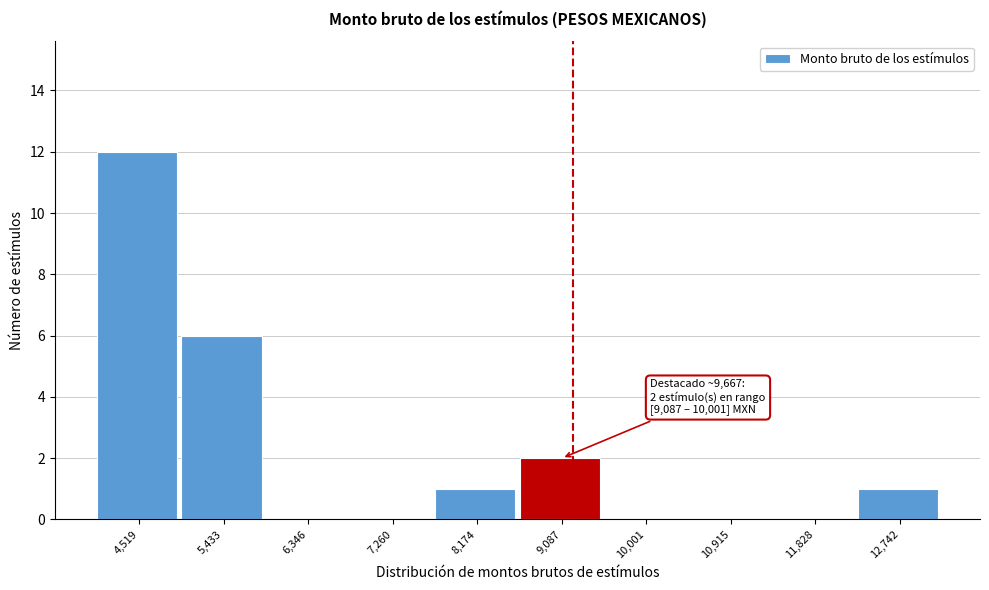

Reading left to right, what are all the values shown in this chart?

4,519=12	5,433=6	6,346=0	7,260=0	8,174=1	9,087=2	10,001=0	10,915=0	11,828=0	12,742=1